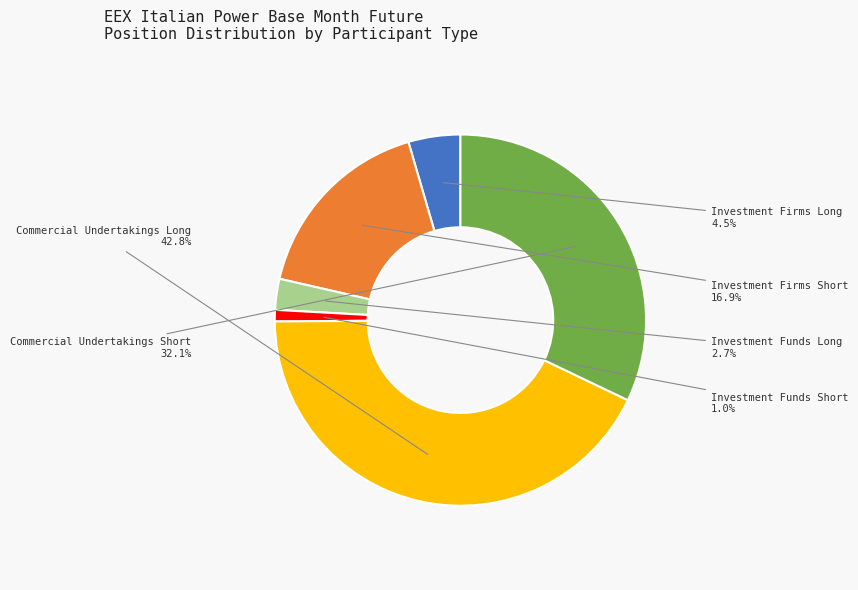

To the nearest percent, what is the difference between the Investment Firms Short and Commercial Undertakings Short slice percentages?

15%